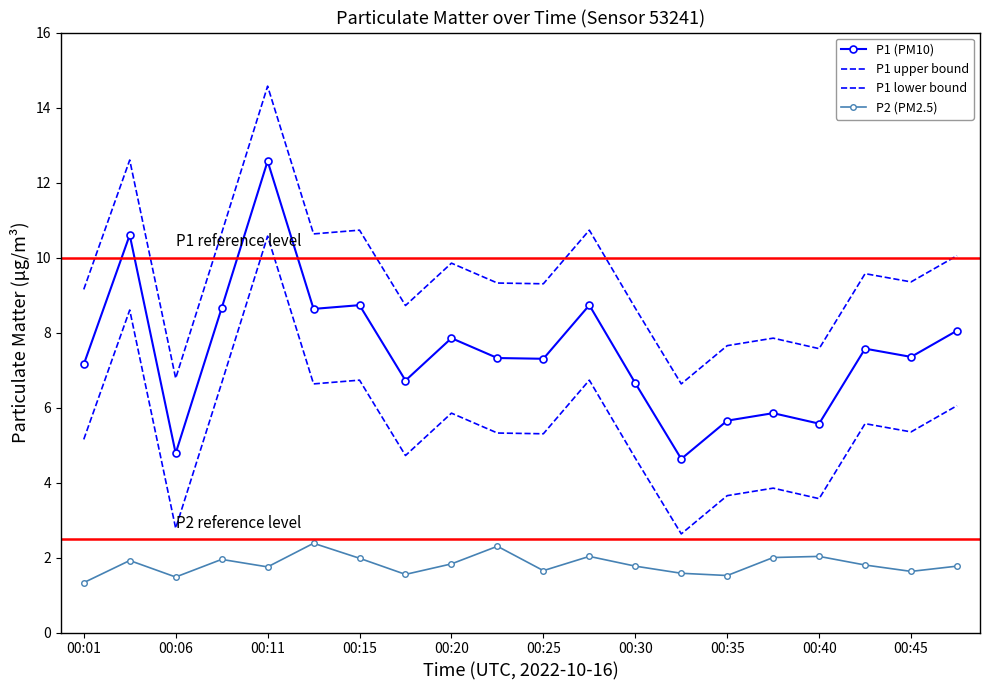

True or false: P1 (PM10) has more than 0 interior local peaks.

True